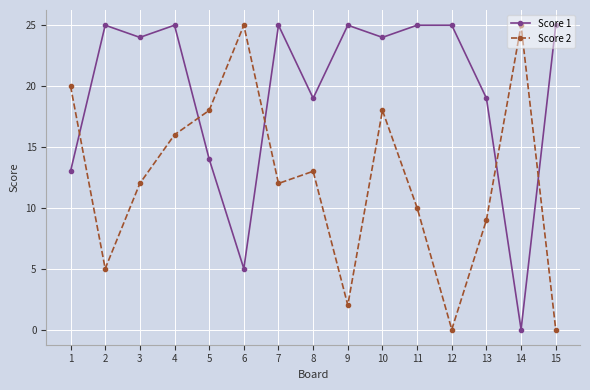

What is the difference between the Score 1 values at 11 and 14?

25